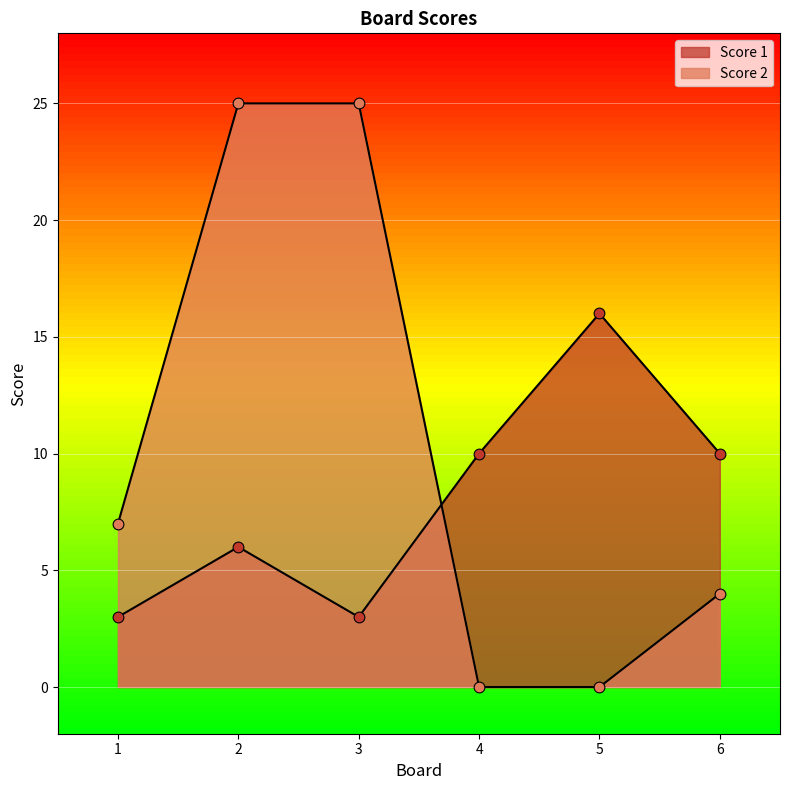

Is the value of Score 1 at 1 greater than the value of Score 2 at 2?

No